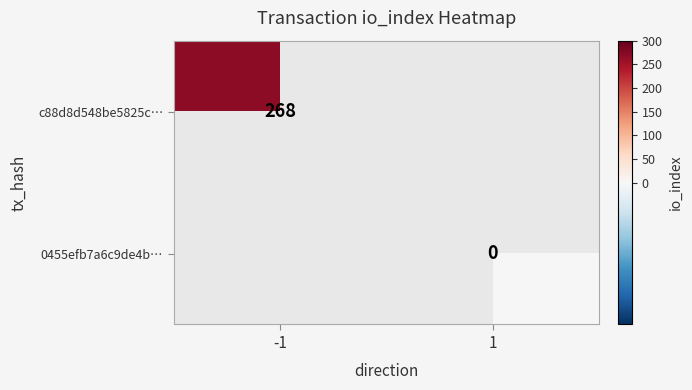

At which category does the chart reach its minimum across all series?

1